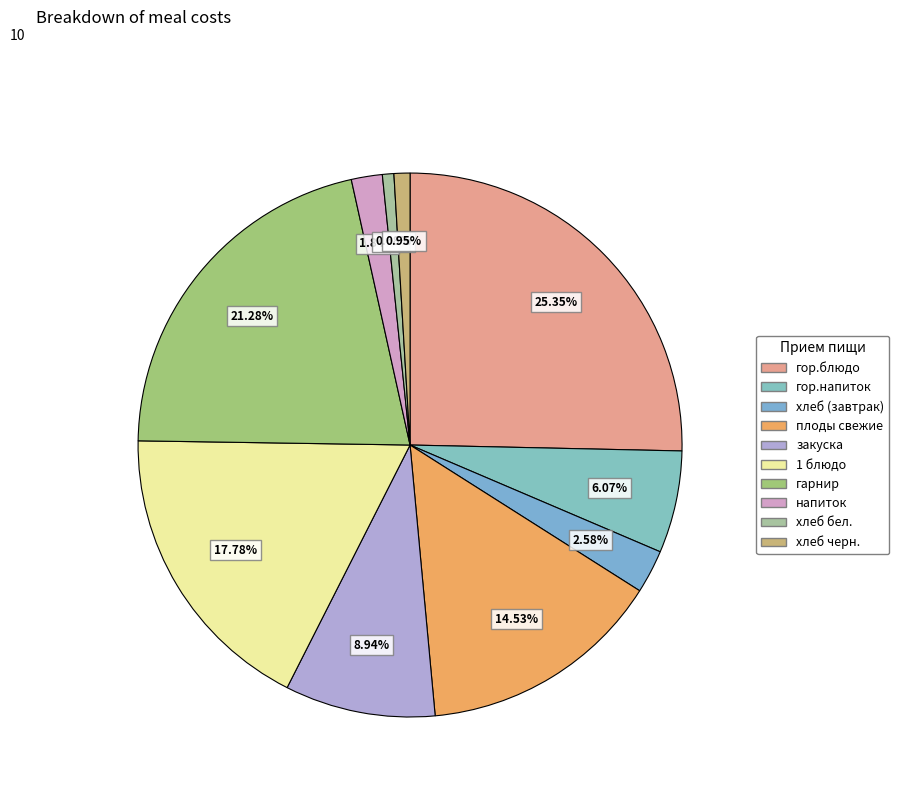

Approximately how many times larger is the value at гор.блюдо compared to напиток?

13.8